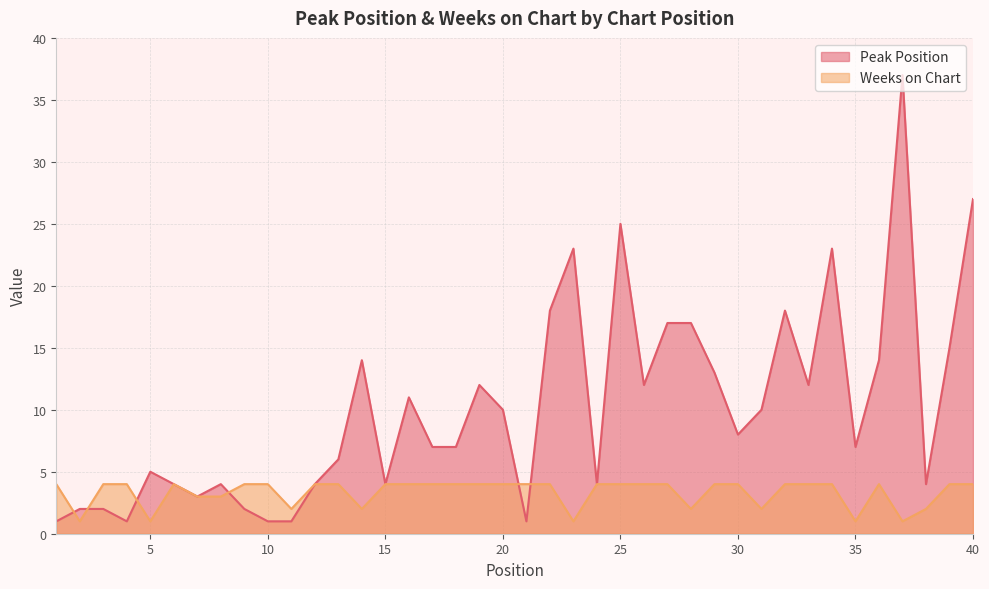

What is the sum of the Weeks on Chart values at 25 and 16?

8